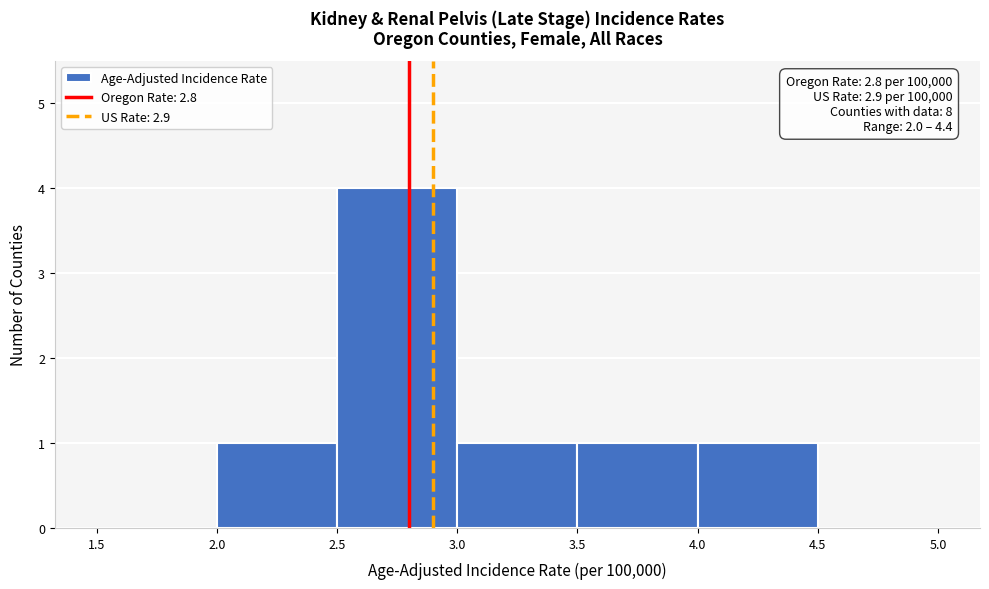

Over which range of the x-axis is the bar tallest?

2.5 to 3.0